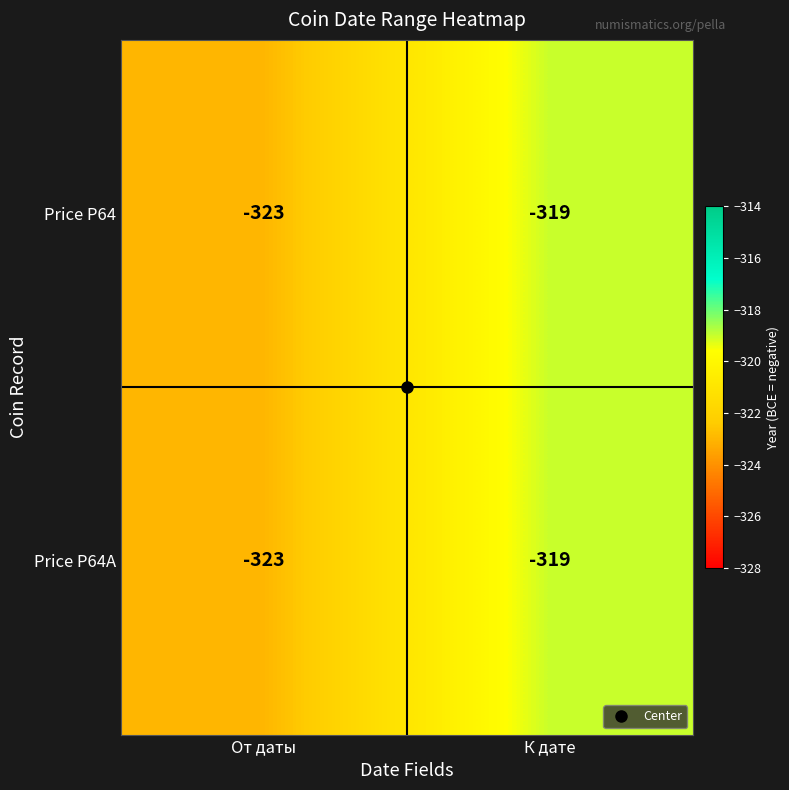

What is the average value of the Price P64A series?

-321